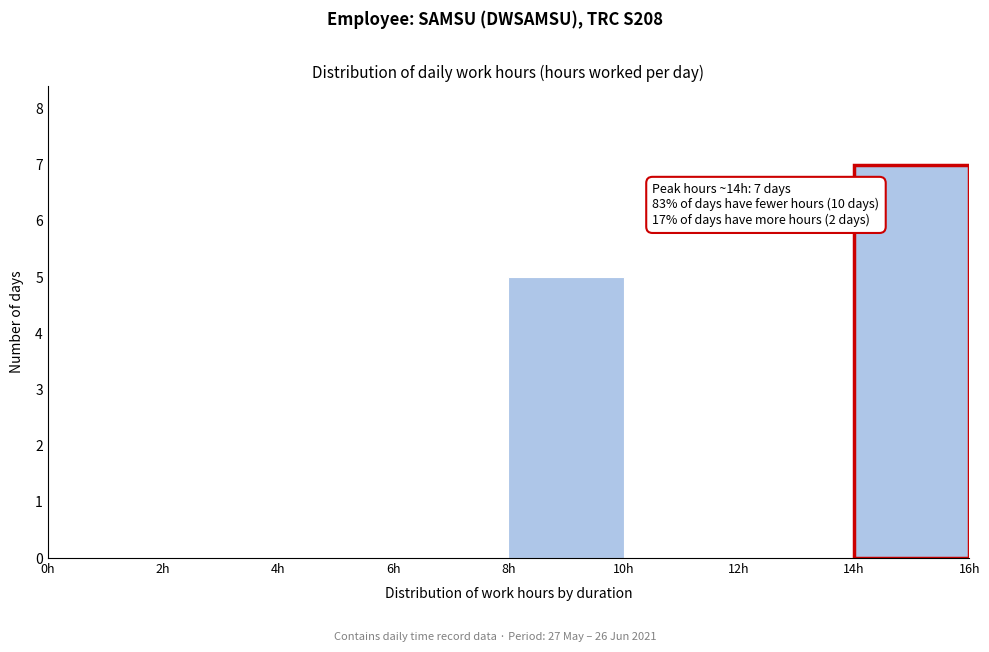

Over which range of the x-axis is the bar tallest?

14 to 16